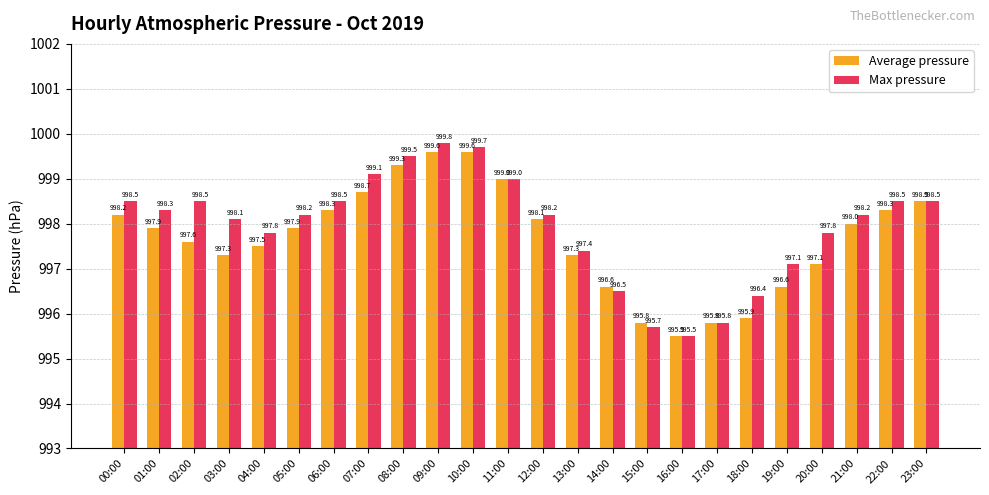

The value of Max pressure at 05:00 is 295.9. True or false?

False